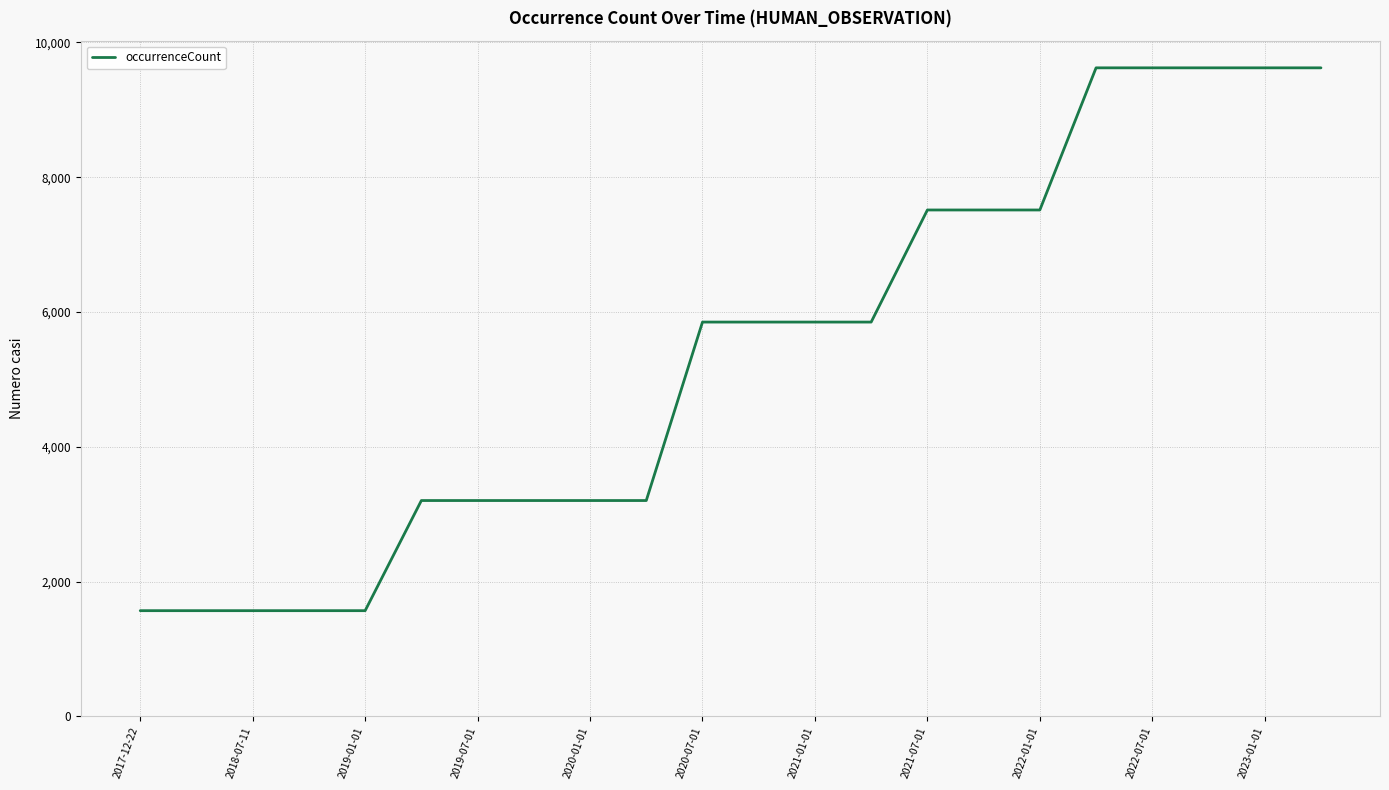

What is the maximum value shown in the chart?

9622